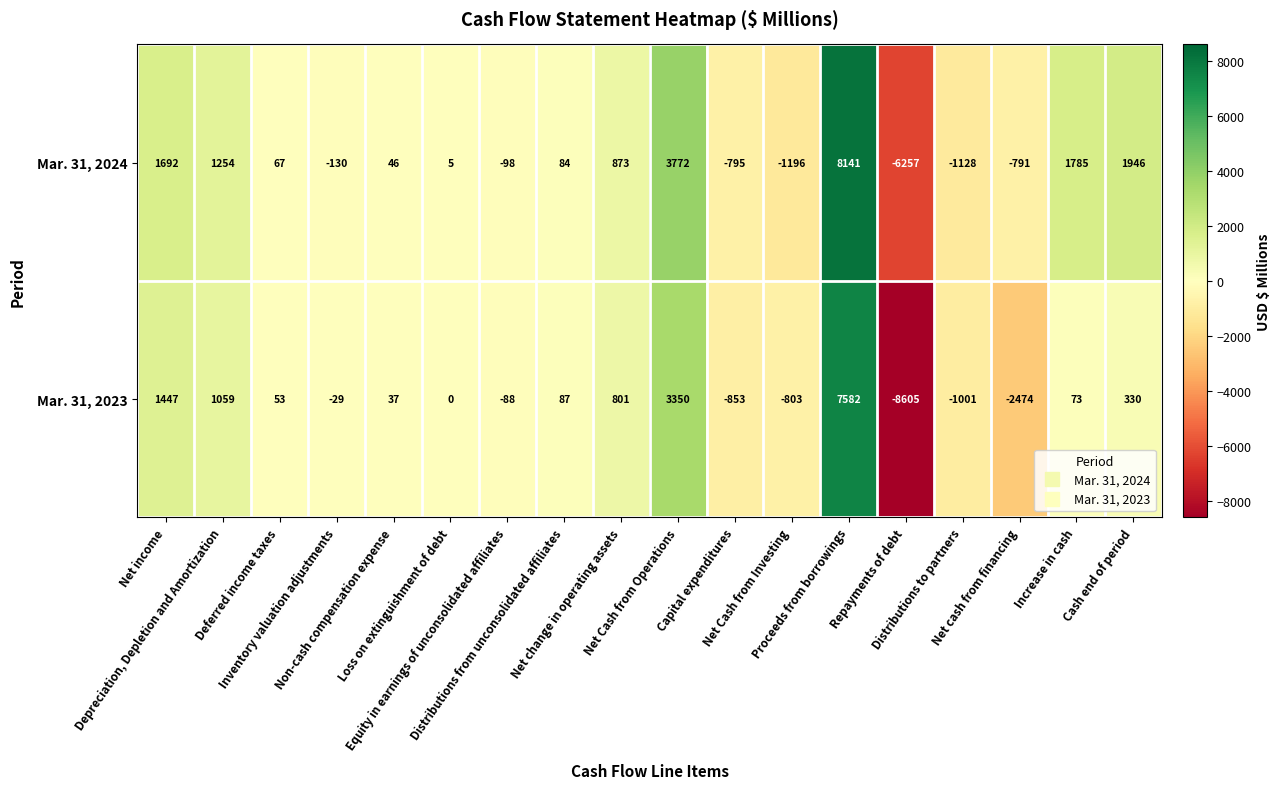

At which category does the chart reach its peak across all series?

Proceeds from borrowings